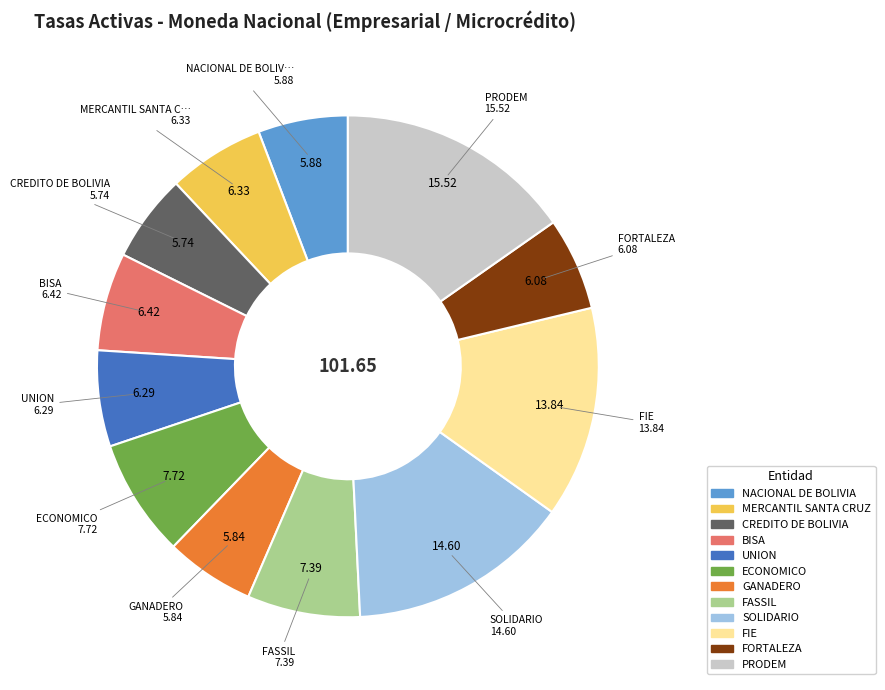

Which has a higher value, PRODEM or ECONOMICO?

PRODEM